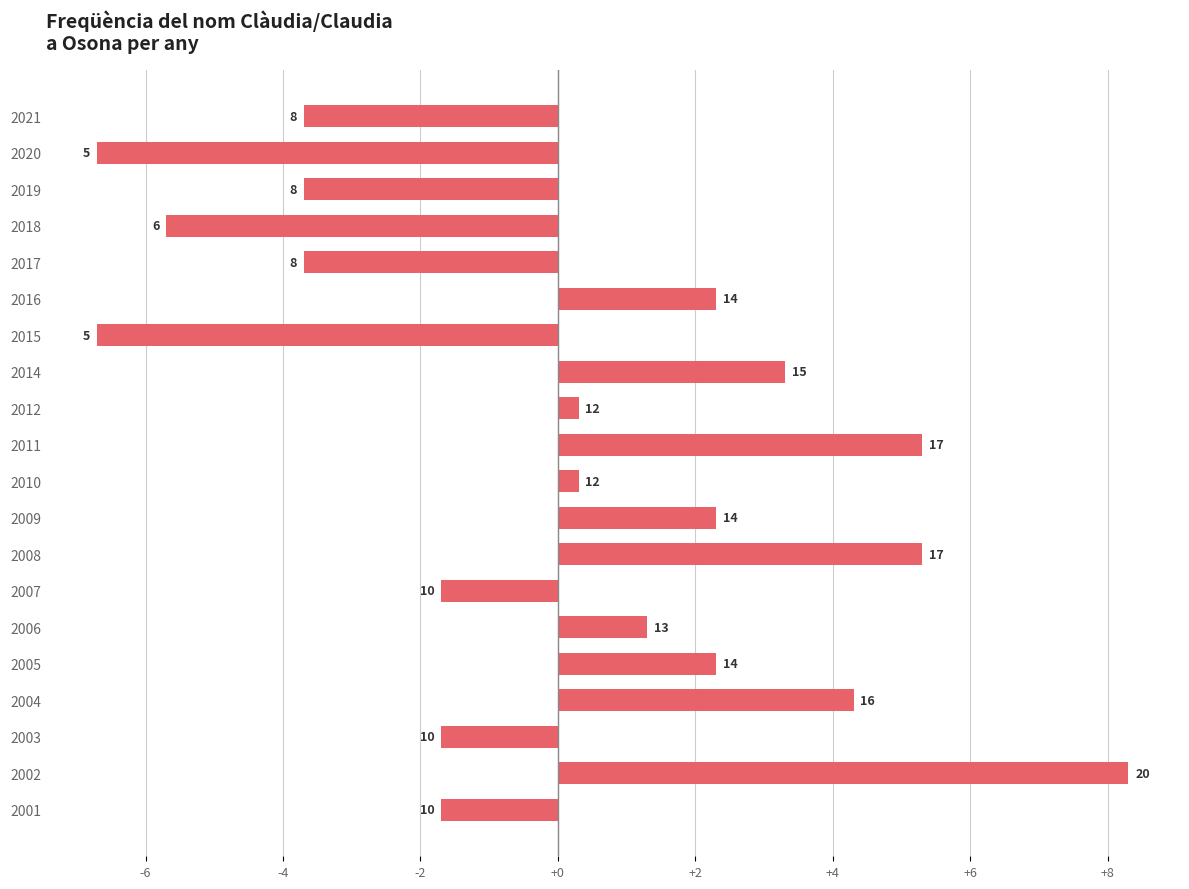

What is the maximum value shown in the chart?

8.3